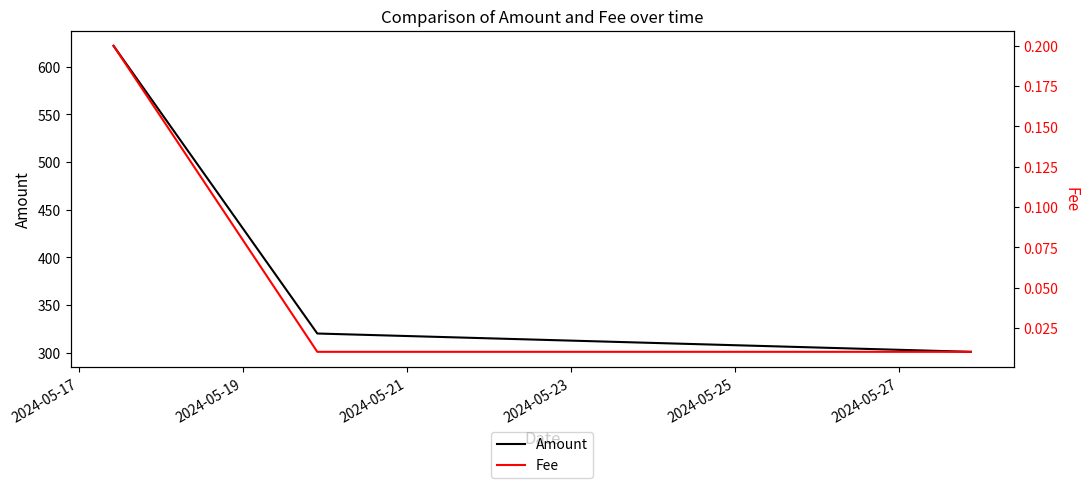

What is the maximum value for Amount?

621.8